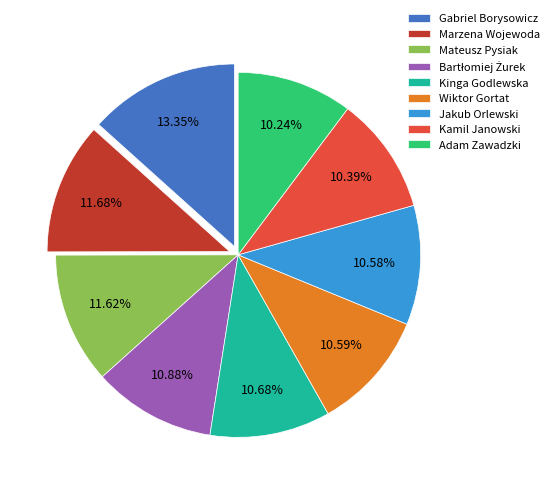

Which has a higher value, Mateusz Pysiak or Kinga Godlewska?

Mateusz Pysiak